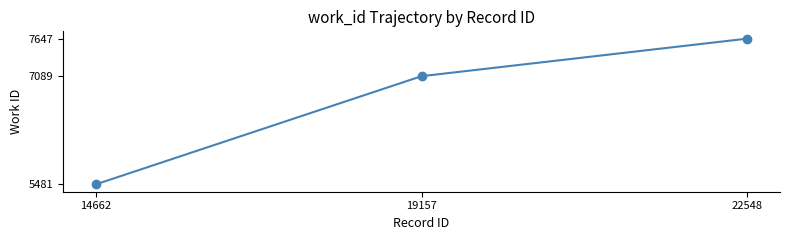

What is the minimum value shown in the chart?

5481